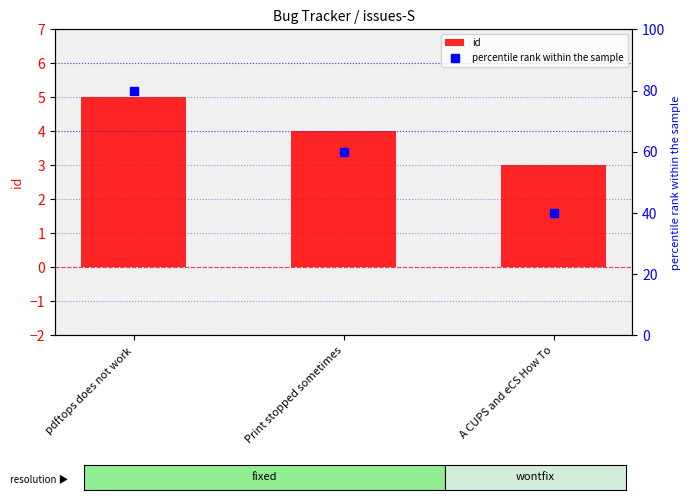

Which series has the largest Y range (max minus min)?

percentile rank within the sample